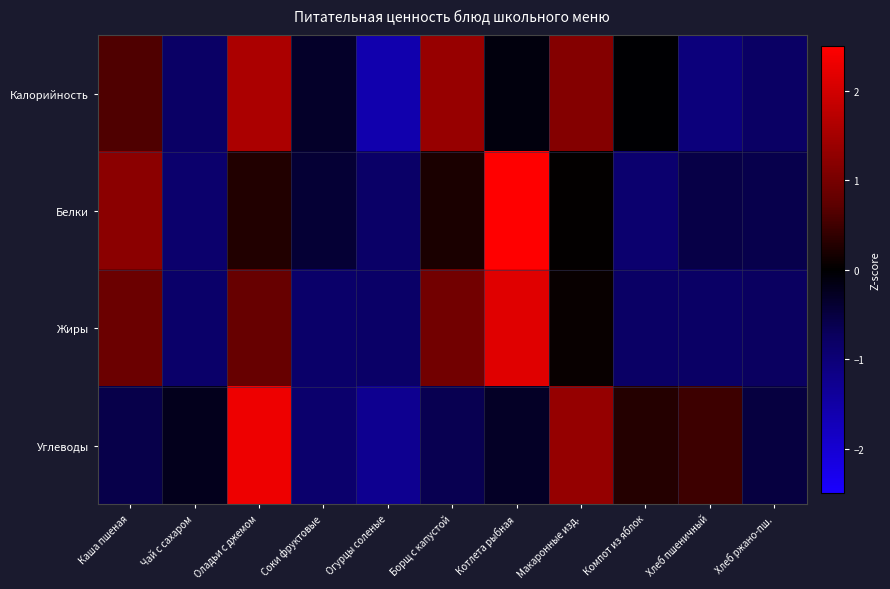

Reading right to left, extract all data points from this chart.

Калорийность: Хлеб ржано-пш.=-0.8	Хлеб пшеничный=-1.1	Компот из яблок=-0.0	Макаронные изд.=1.1	Котлета рыбная=-0.1	Борщ с капустой=1.4	Огурцы соленые=-1.6	Соки фруктовые=-0.3	Оладьи с джемом=1.6	Чай с сахаром=-0.8	Каша пшеная=0.6
Белки: Хлеб ржано-пш.=-0.6	Хлеб пшеничный=-0.6	Компот из яблок=-0.9	Макаронные изд.=0.0	Котлета рыбная=2.5	Борщ с капустой=0.2	Огурцы соленые=-0.8	Соки фруктовые=-0.4	Оладьи с джемом=0.3	Чай с сахаром=-0.9	Каша пшеная=1.2
Жиры: Хлеб ржано-пш.=-0.8	Хлеб пшеничный=-0.8	Компот из яблок=-0.8	Макаронные изд.=0.1	Котлета рыбная=2.2	Борщ с капустой=0.9	Огурцы соленые=-0.8	Соки фруктовые=-0.8	Оладьи с джемом=0.8	Чай с сахаром=-0.8	Каша пшеная=0.9
Углеводы: Хлеб ржано-пш.=-0.5	Хлеб пшеничный=0.5	Компот из яблок=0.3	Макаронные изд.=1.3	Котлета рыбная=-0.3	Борщ с капустой=-0.6	Огурцы соленые=-1.3	Соки фруктовые=-0.9	Оладьи с джемом=2.3	Чай с сахаром=-0.2	Каша пшеная=-0.6